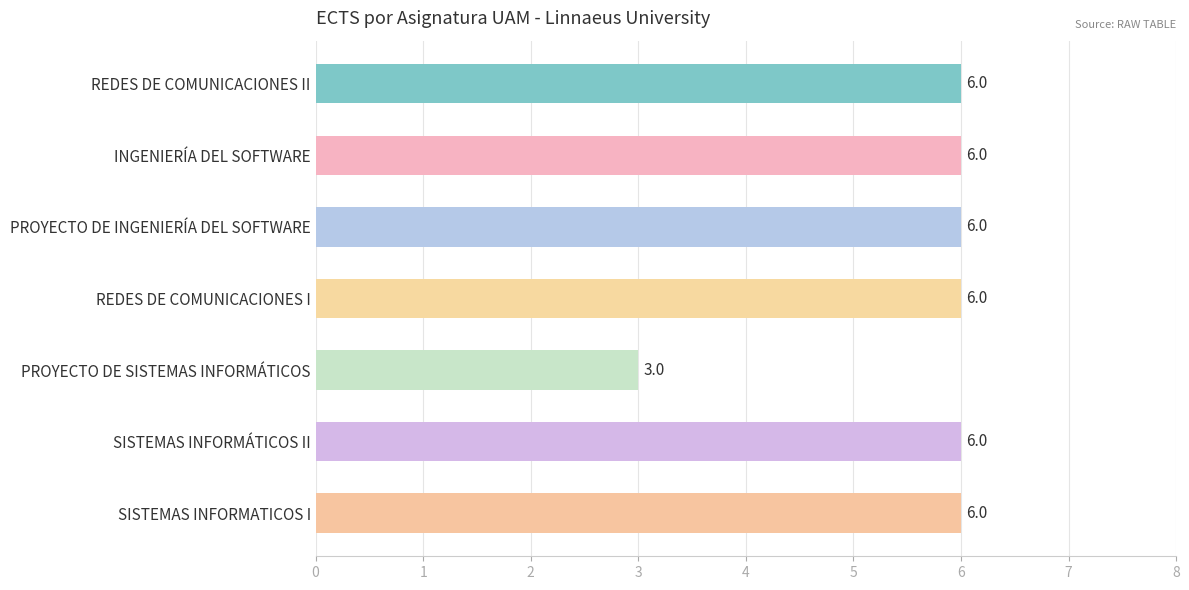

At which label is the value closest to 4?

PROYECTO DE SISTEMAS INFORMÁTICOS